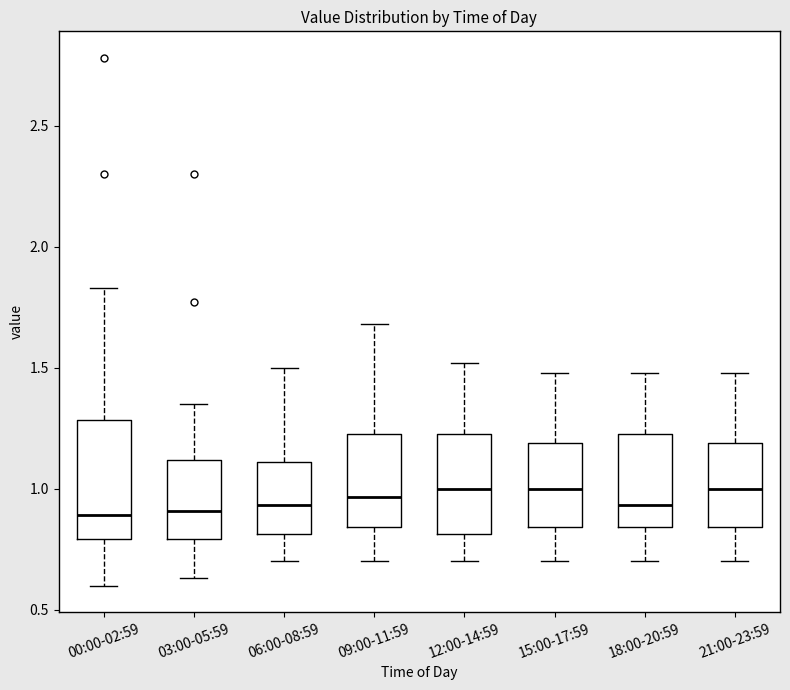

Reading left to right, transcribe this box plot: for each box, give where its median line is, the range the box spans, and where its two whiskers end, as read against the y-axis. The values are not printed on the chart, so give them approximately, as read against the axis.

00:00-02:59: median 0.90, box 0.80 to 1.30, whiskers 0.60 to 1.85
03:00-05:59: median 0.90, box 0.80 to 1.10, whiskers 0.65 to 1.35
06:00-08:59: median 0.95, box 0.80 to 1.10, whiskers 0.70 to 1.50
09:00-11:59: median 0.95, box 0.85 to 1.25, whiskers 0.70 to 1.70
12:00-14:59: median 1.00, box 0.80 to 1.25, whiskers 0.70 to 1.50
15:00-17:59: median 1.00, box 0.85 to 1.20, whiskers 0.70 to 1.50
18:00-20:59: median 0.95, box 0.85 to 1.25, whiskers 0.70 to 1.50
21:00-23:59: median 1.00, box 0.85 to 1.20, whiskers 0.70 to 1.50